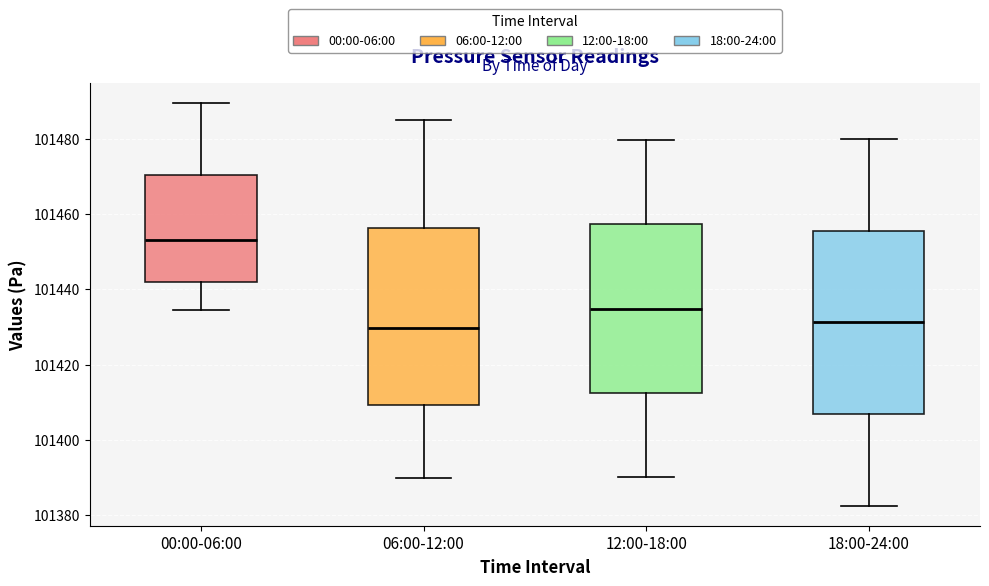

Reading left to right, transcribe this box plot: for each box, give where its median line is, the range the box spans, and where its two whiskers end, as read against the y-axis. The values are not printed on the chart, so give them approximately, as read against the axis.

00:00-06:00: median 101454, box 101442 to 101470, whiskers 101434 to 101490
06:00-12:00: median 101430, box 101410 to 101456, whiskers 101390 to 101486
12:00-18:00: median 101434, box 101412 to 101458, whiskers 101390 to 101480
18:00-24:00: median 101432, box 101406 to 101456, whiskers 101382 to 101480